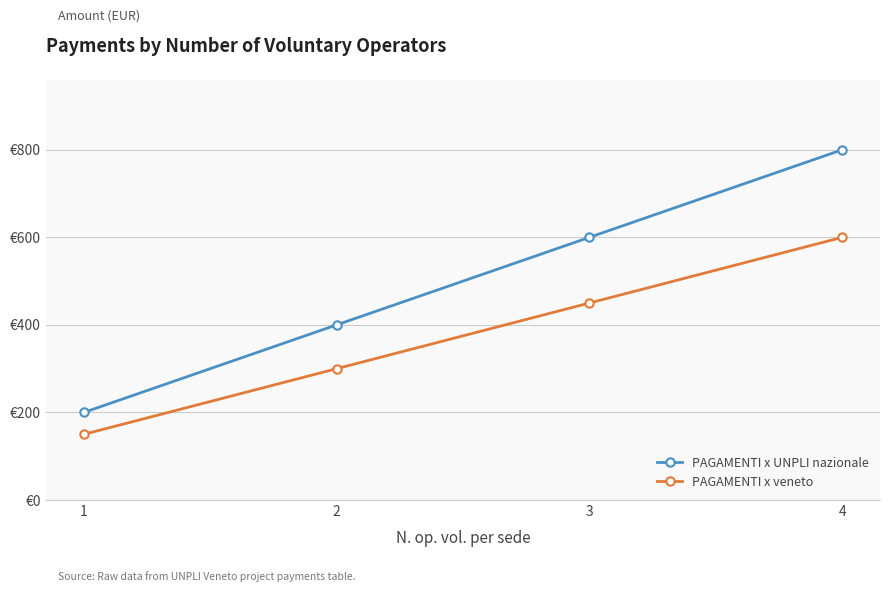

At which category is the sum across all series the highest?

4